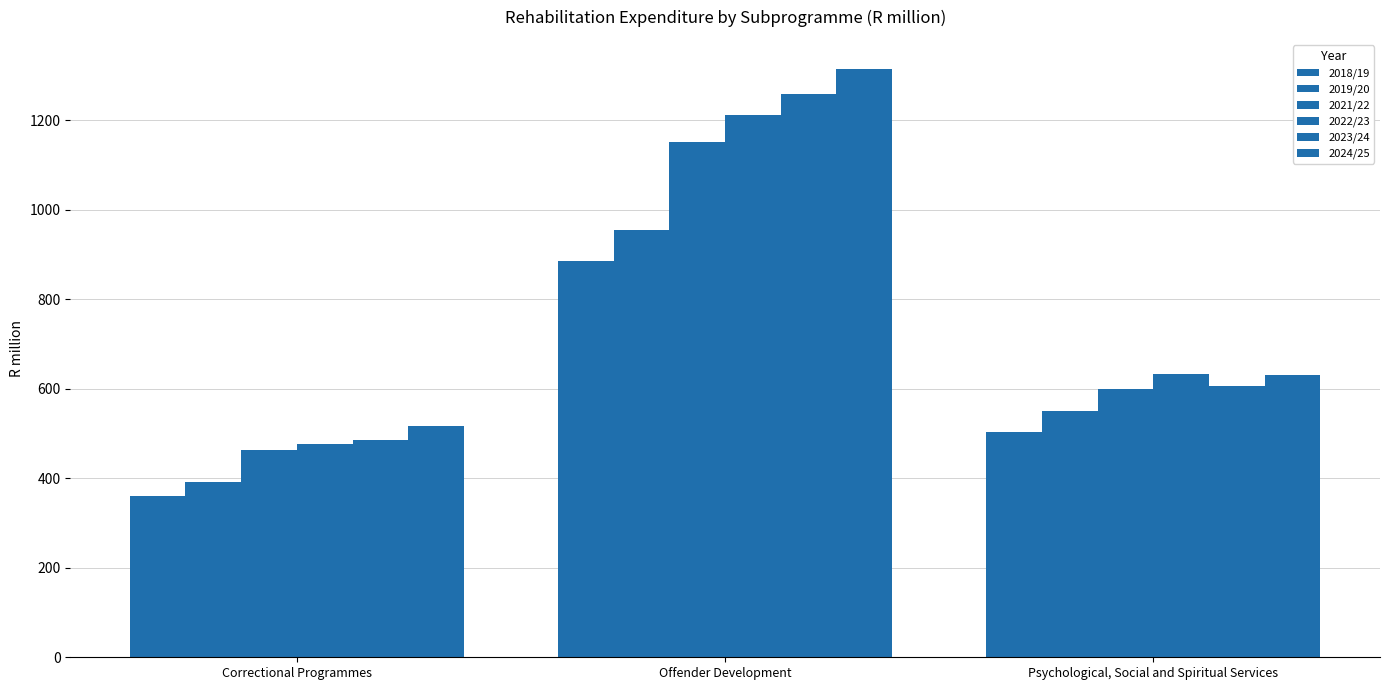

How many values in the 2018/19 series exceed 503?

2